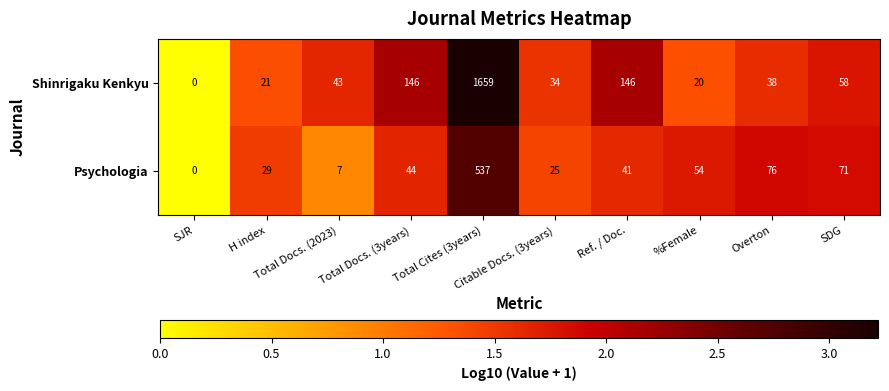

List the series in order of their overall mean, highest first.

Shinrigaku Kenkyu, Psychologia